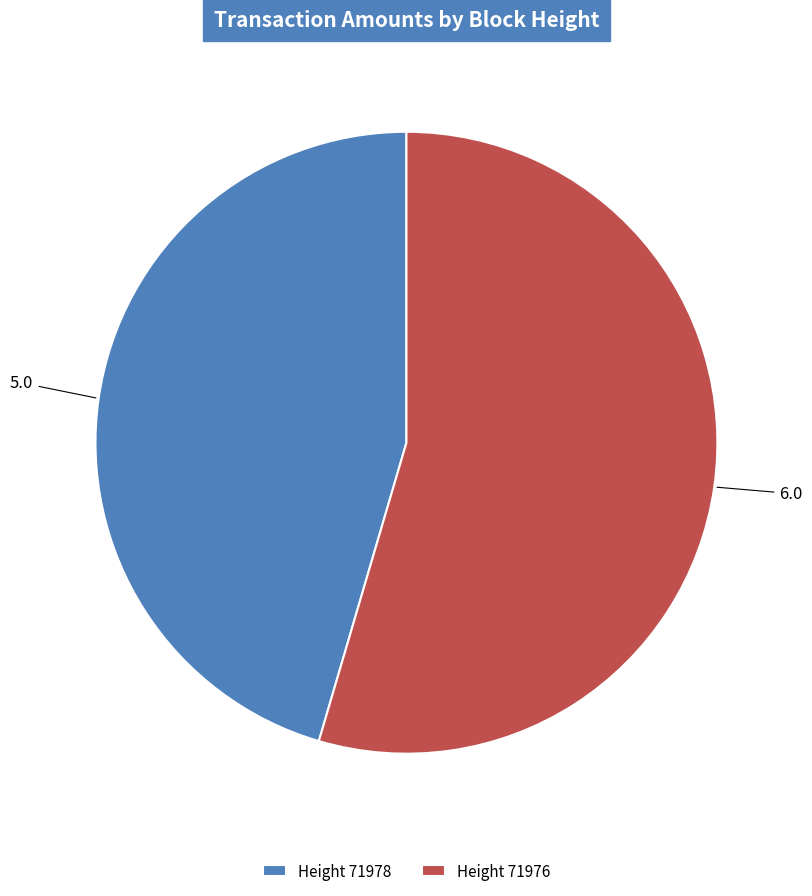

Count the number of slices in the pie.

2